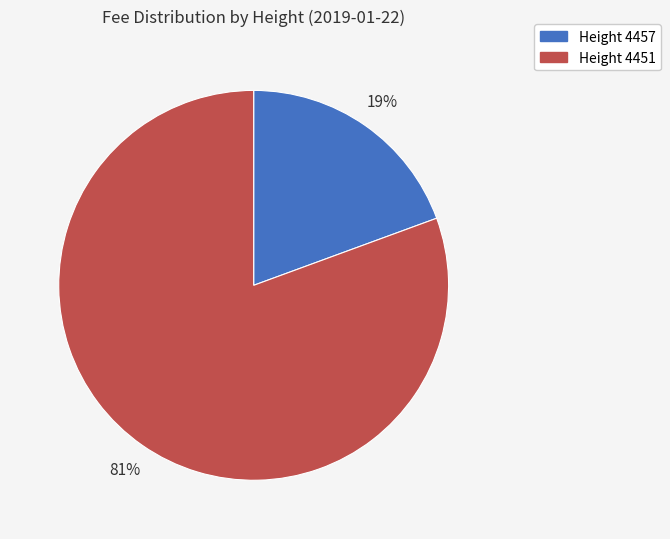

To the nearest percent, what is the average slice percentage?

50%